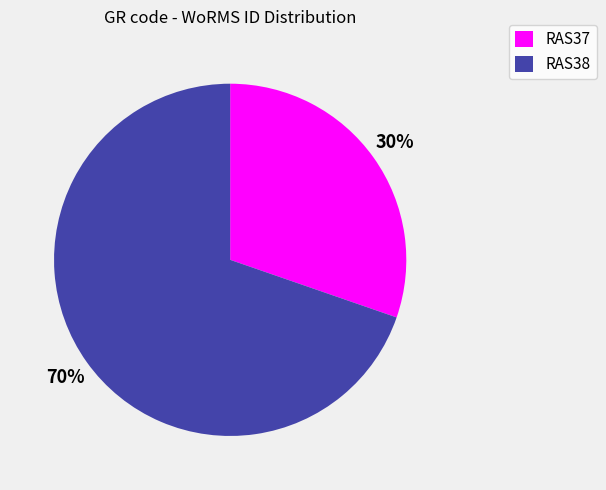

What percentage is the RAS38 slice, to the nearest percent?

70%